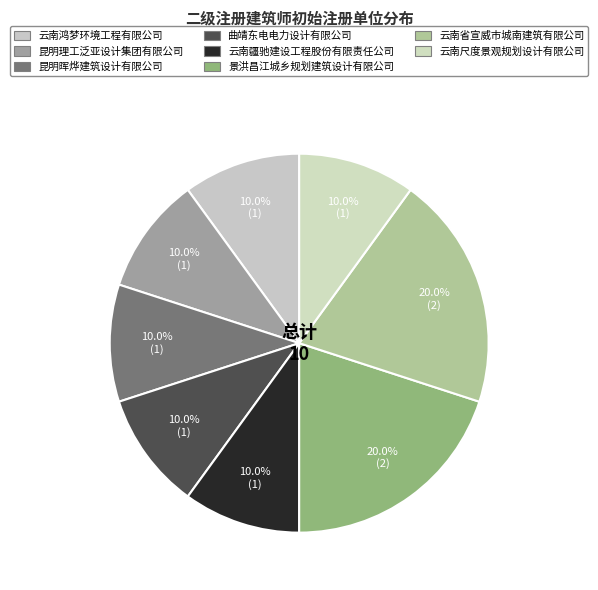

To the nearest percent, what is the difference between the largest and smallest slice percentages?

10%